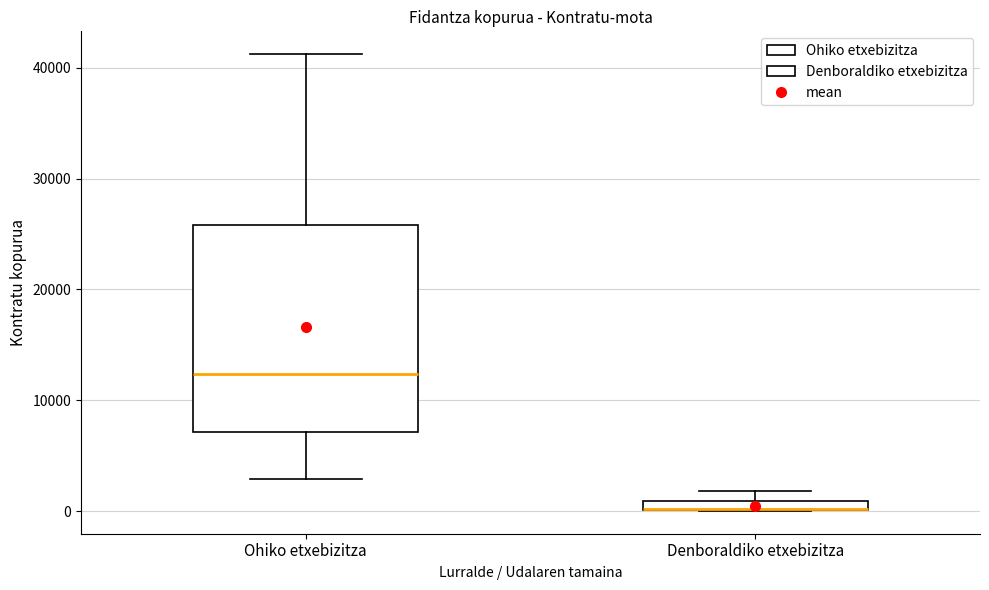

Where does the median line of the box for Ohiko etxebizitza sit on the y-axis? The values are not printed on the chart, so give them approximately, as read against the axis.

12000